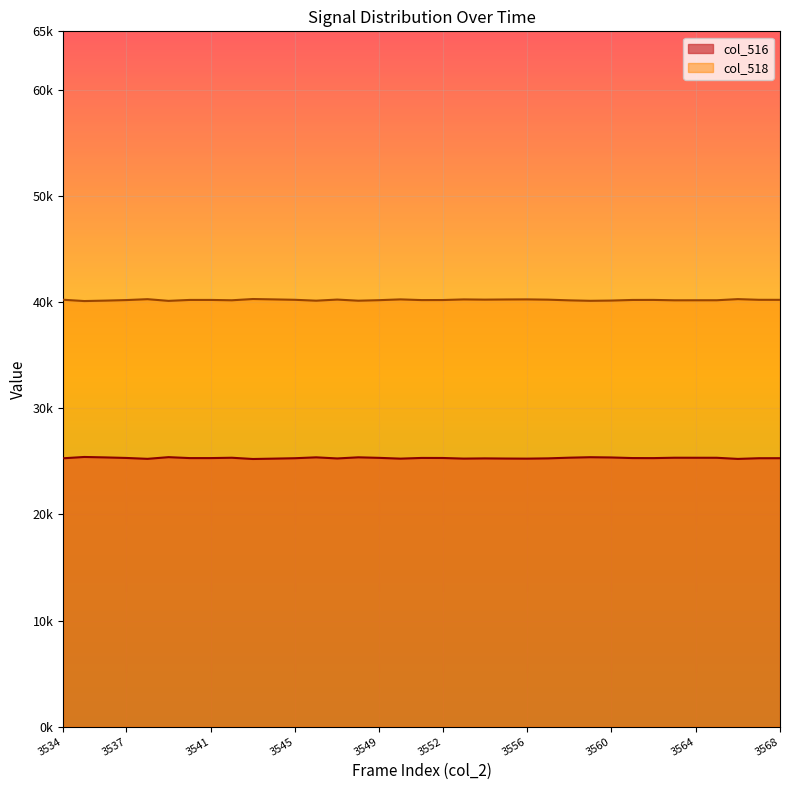

How many interior local peaks does the col_518 series have?

8